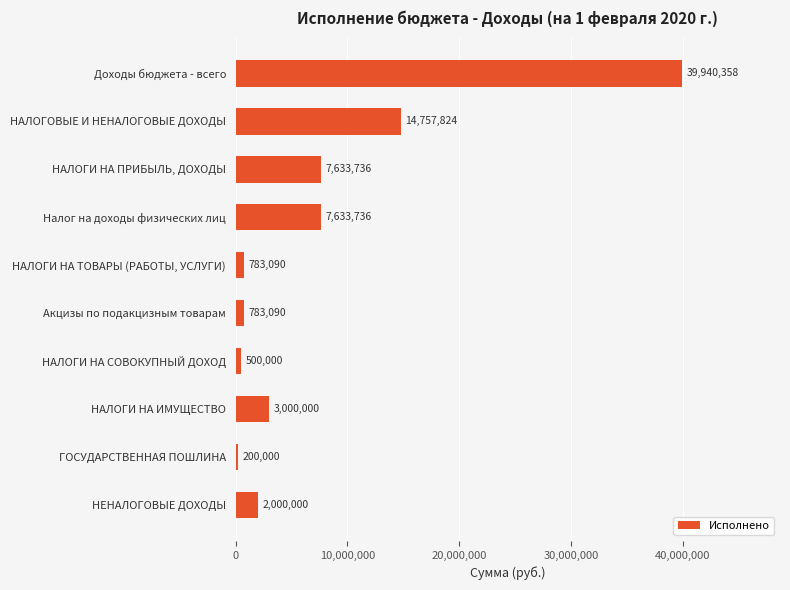

What is the label of the 10th bar from the top?

НЕНАЛОГОВЫЕ ДОХОДЫ